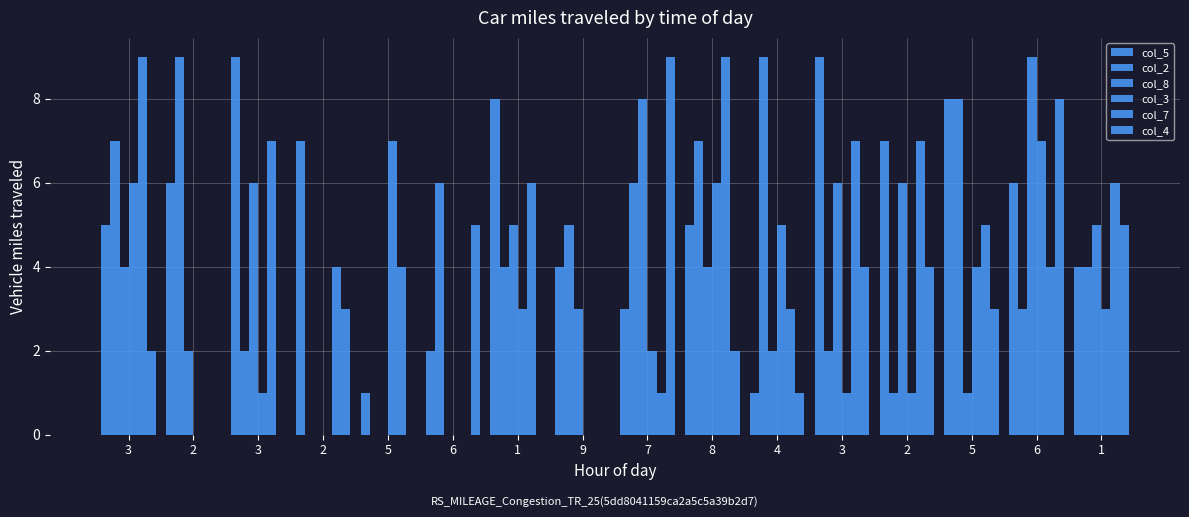

Reading right to left, extract all data points from this chart.

col_5: 4	6	8	7	9	1	5	3	4	8	2	1	7	9	6	5
col_2: 4	3	8	1	2	9	7	6	5	4	6	0	0	2	9	7
col_8: 5	9	1	6	6	2	4	8	3	5	0	0	0	6	2	4
col_3: 3	7	4	1	1	5	6	2	0	3	0	7	0	1	0	6
col_7: 6	4	5	7	7	3	9	1	0	6	0	4	4	7	0	9
col_4: 5	8	3	4	4	1	2	9	0	0	5	0	3	0	0	2